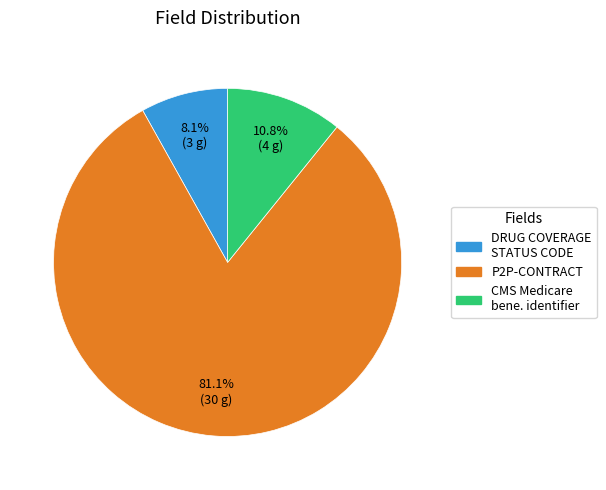

Does any single category account for the majority?

Yes